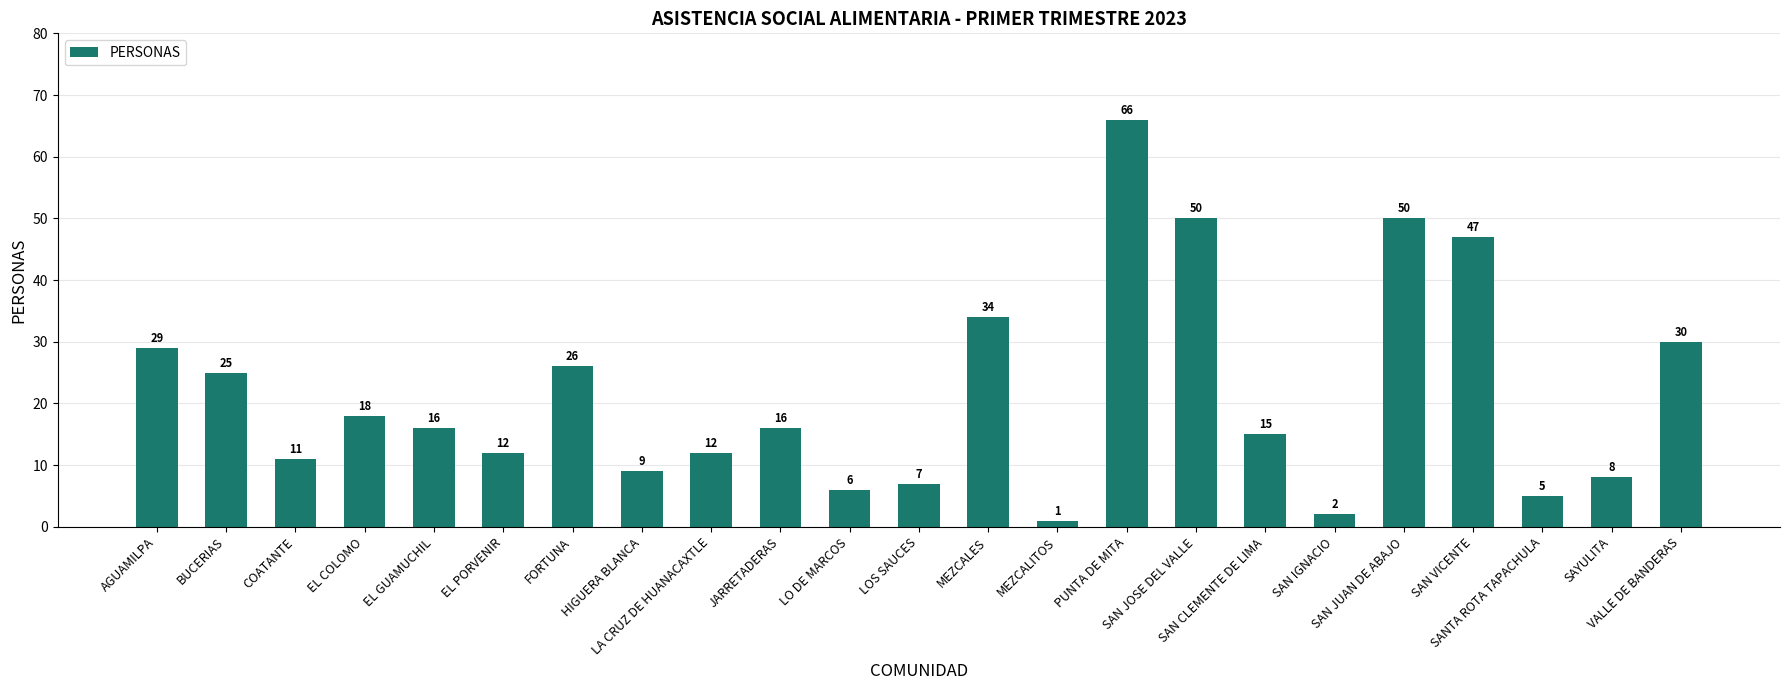

What is the maximum value shown in the chart?

66